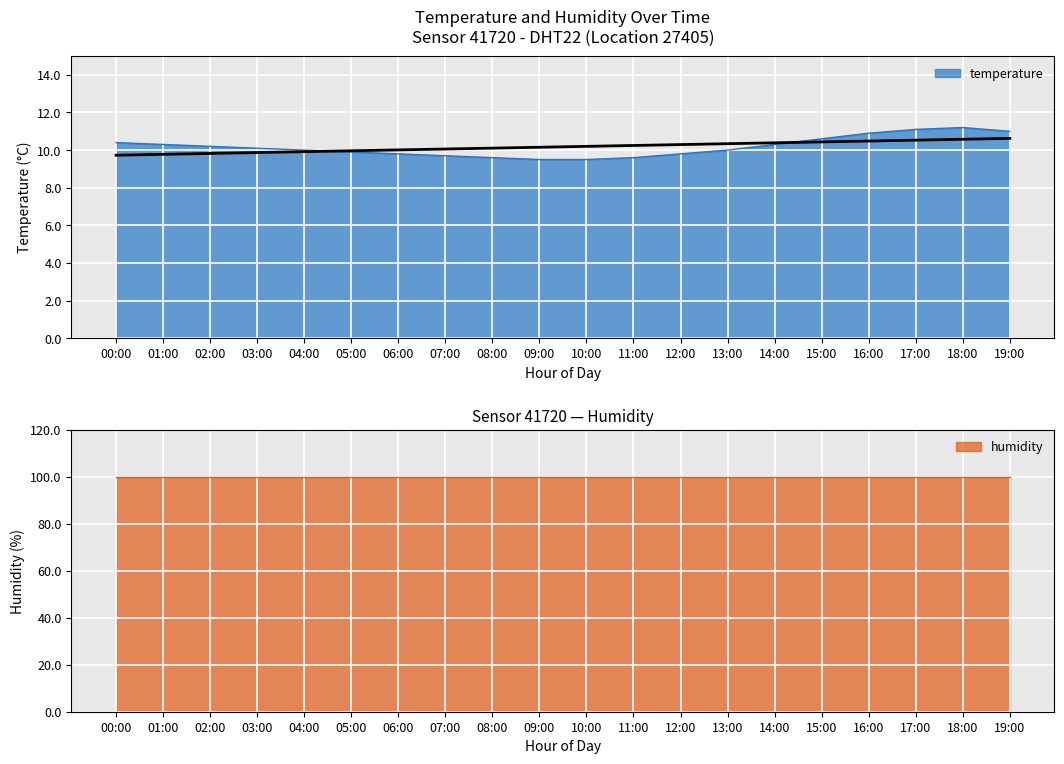

The chart shows a value of 17.6 at 04:00. True or false?

False